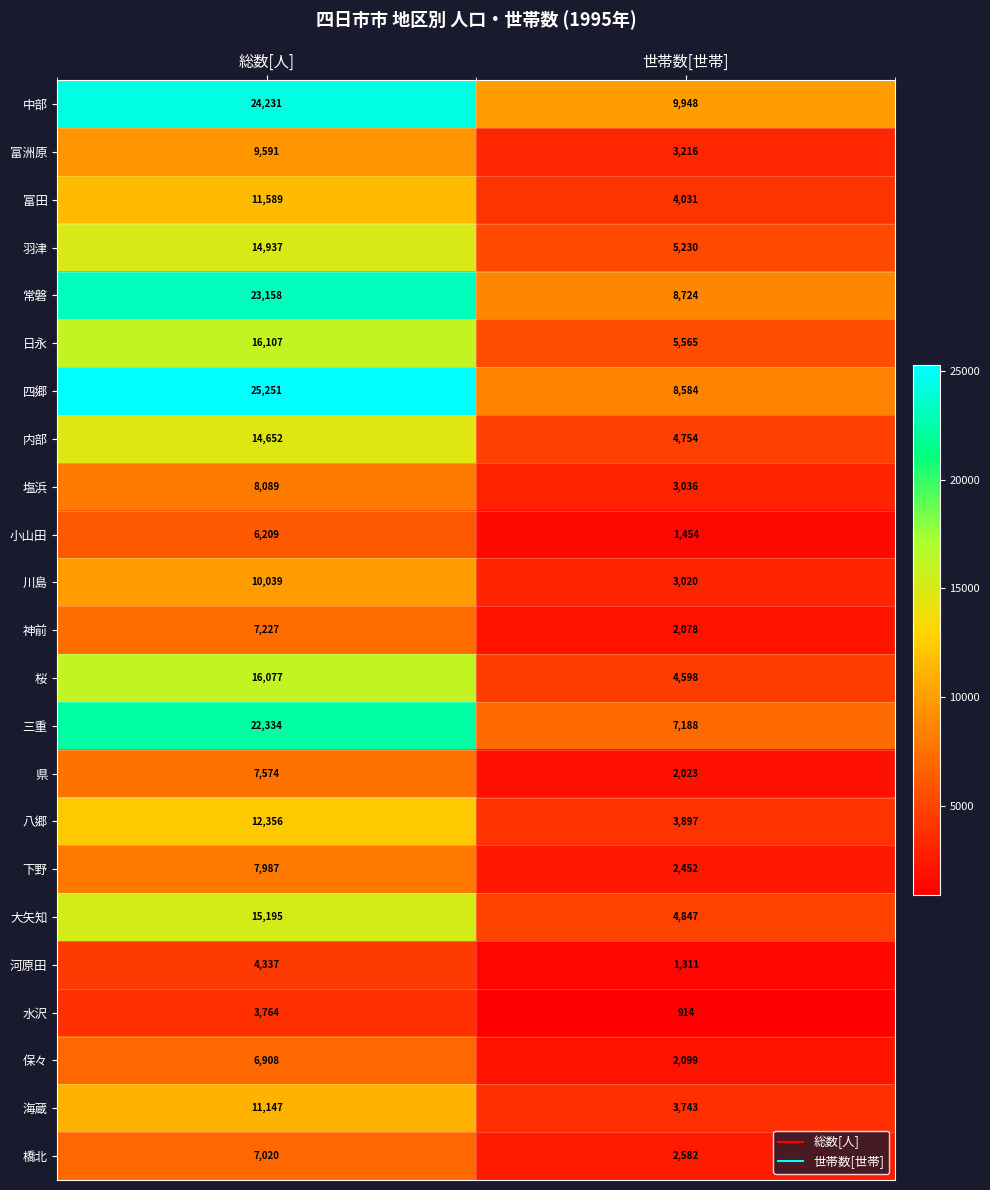

Which series changed the most between 総数[人] and 世帯数[世帯]?

四郷